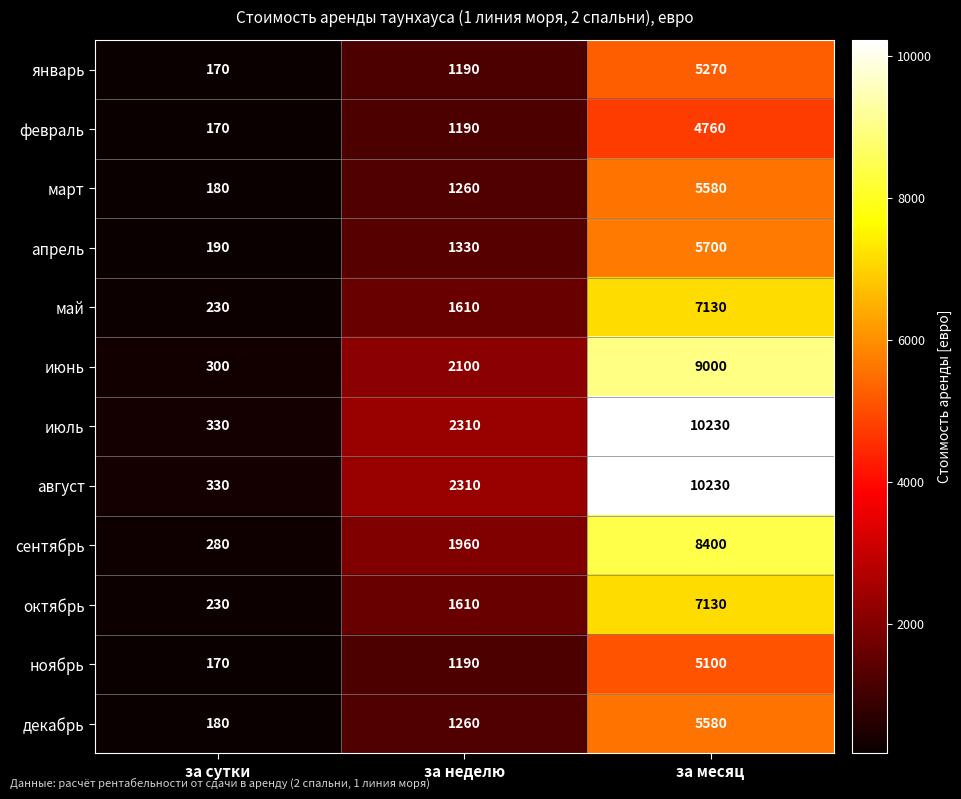

What is the difference between the maximum and minimum values in the октябрь series?

6900